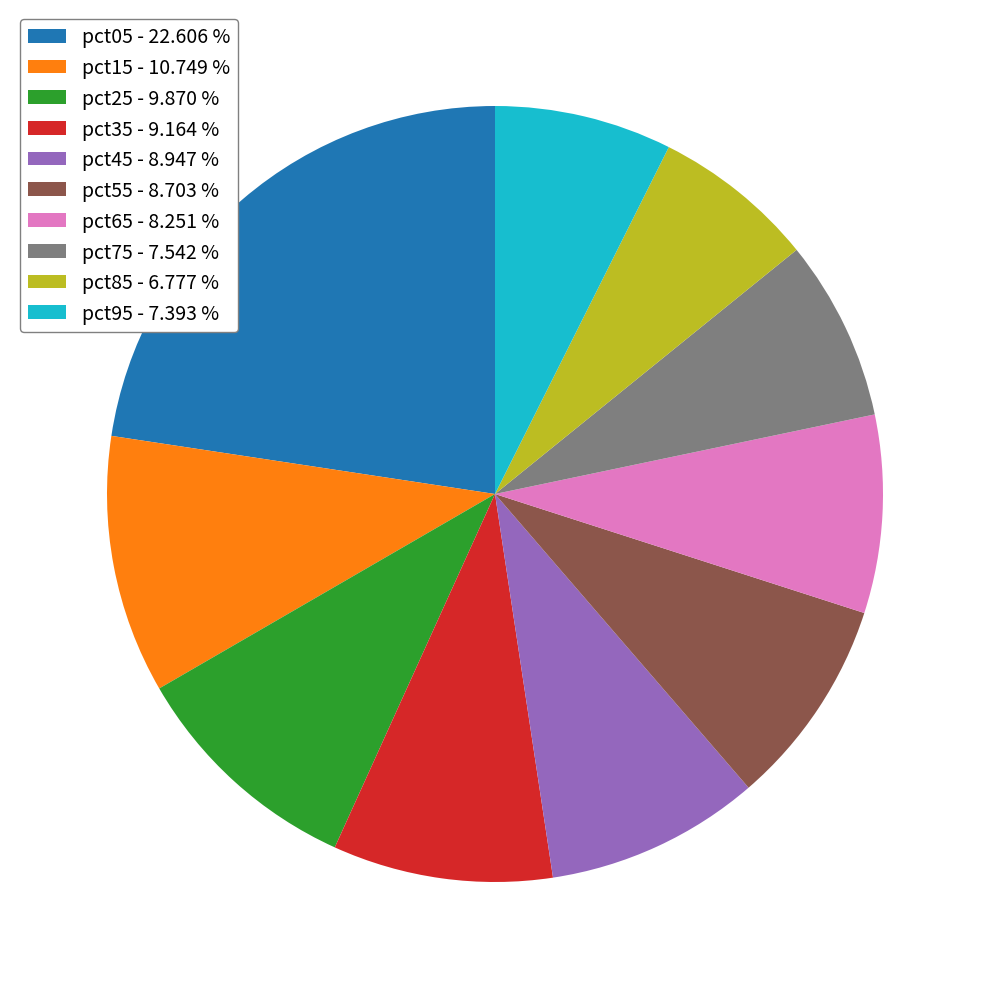

Does pct65 - 8.251 % account for over 50% of the chart?

No